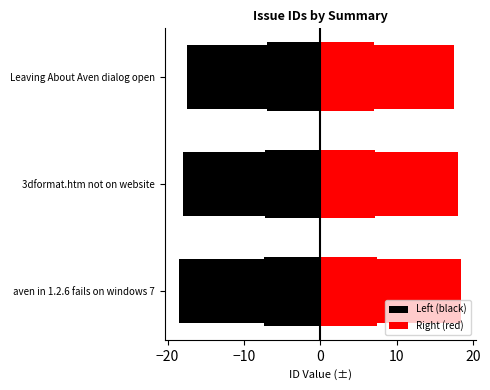

Is the value of Right (red) at Leaving About Aven dialog open greater than the value of Left (black) at Leaving About Aven dialog open?

Yes